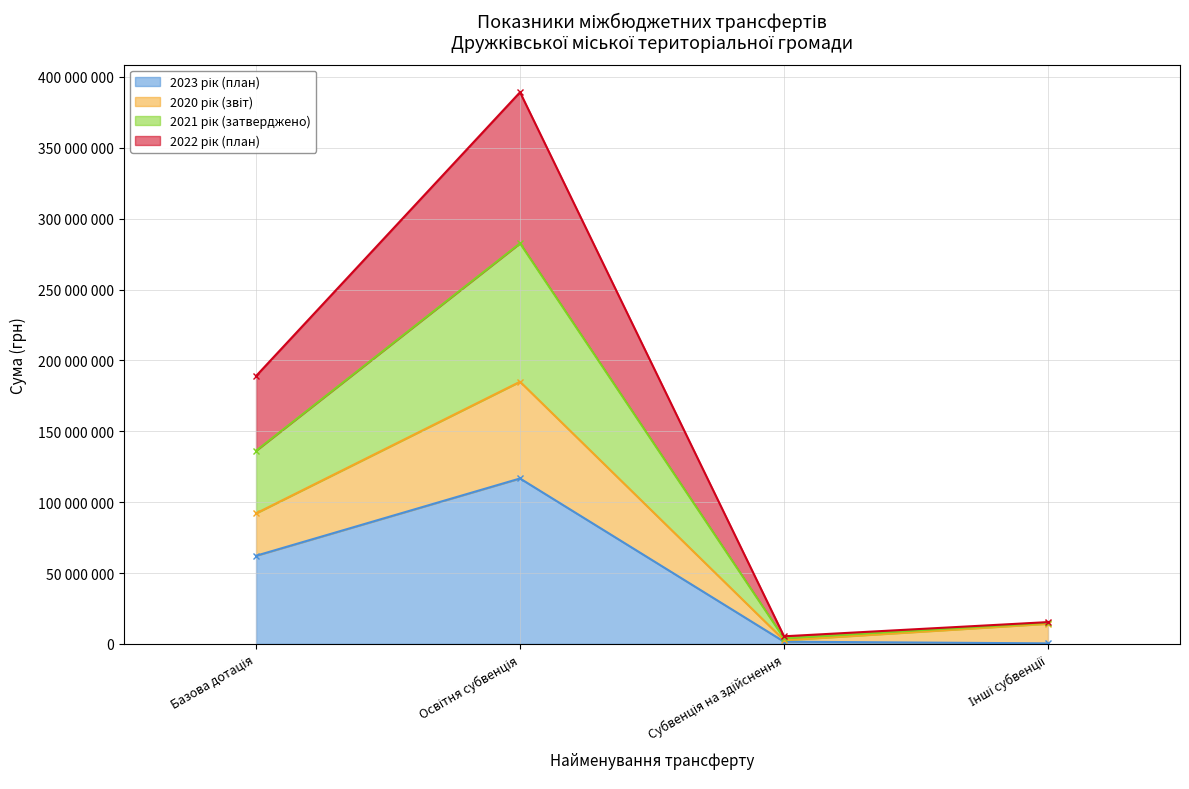

How many interior local peaks does the 2022 рік (план) series have?

1